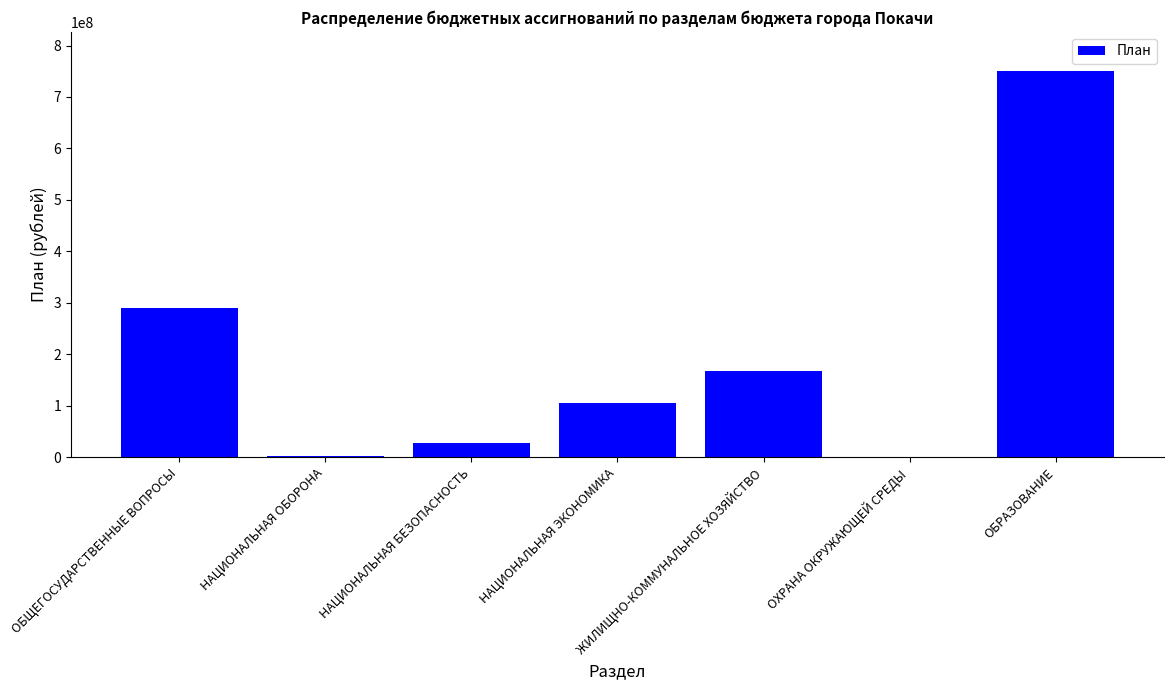

What is the maximum value shown in the chart?

751481036.8